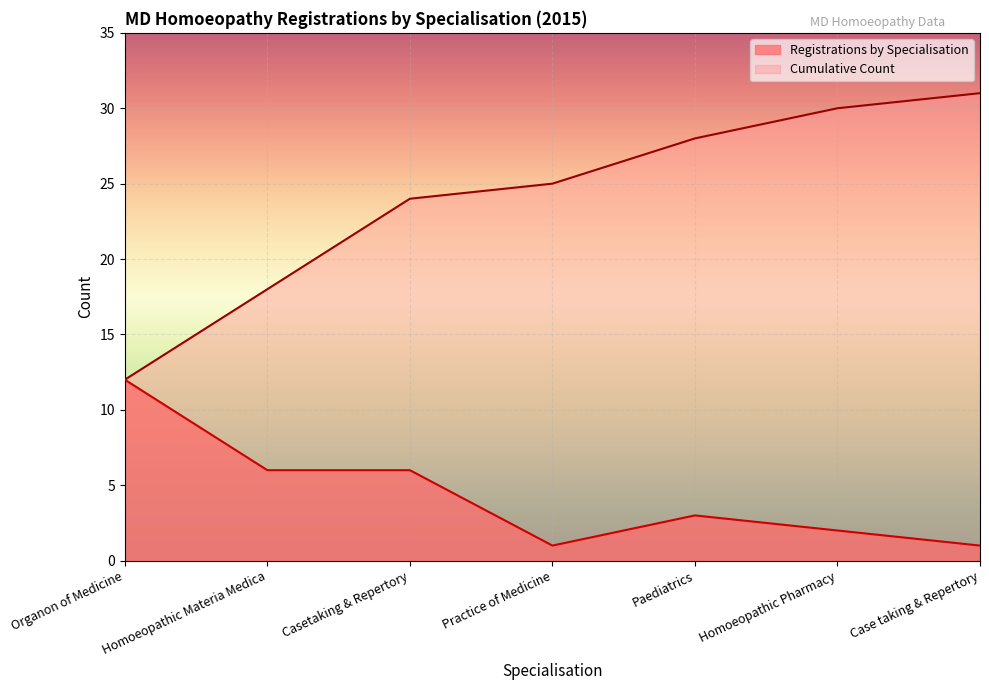

Reading left to right, what are all the values shown in this chart?

Registrations by Specialisation: Organon of Medicine=12	Homoeopathic Materia Medica=6	Casetaking & Repertory=6	Practice of Medicine=1	Paediatrics=3	Homoeopathic Pharmacy=2	Case taking & Repertory=1
Cumulative Count: Organon of Medicine=12	Homoeopathic Materia Medica=18	Casetaking & Repertory=24	Practice of Medicine=25	Paediatrics=28	Homoeopathic Pharmacy=30	Case taking & Repertory=31